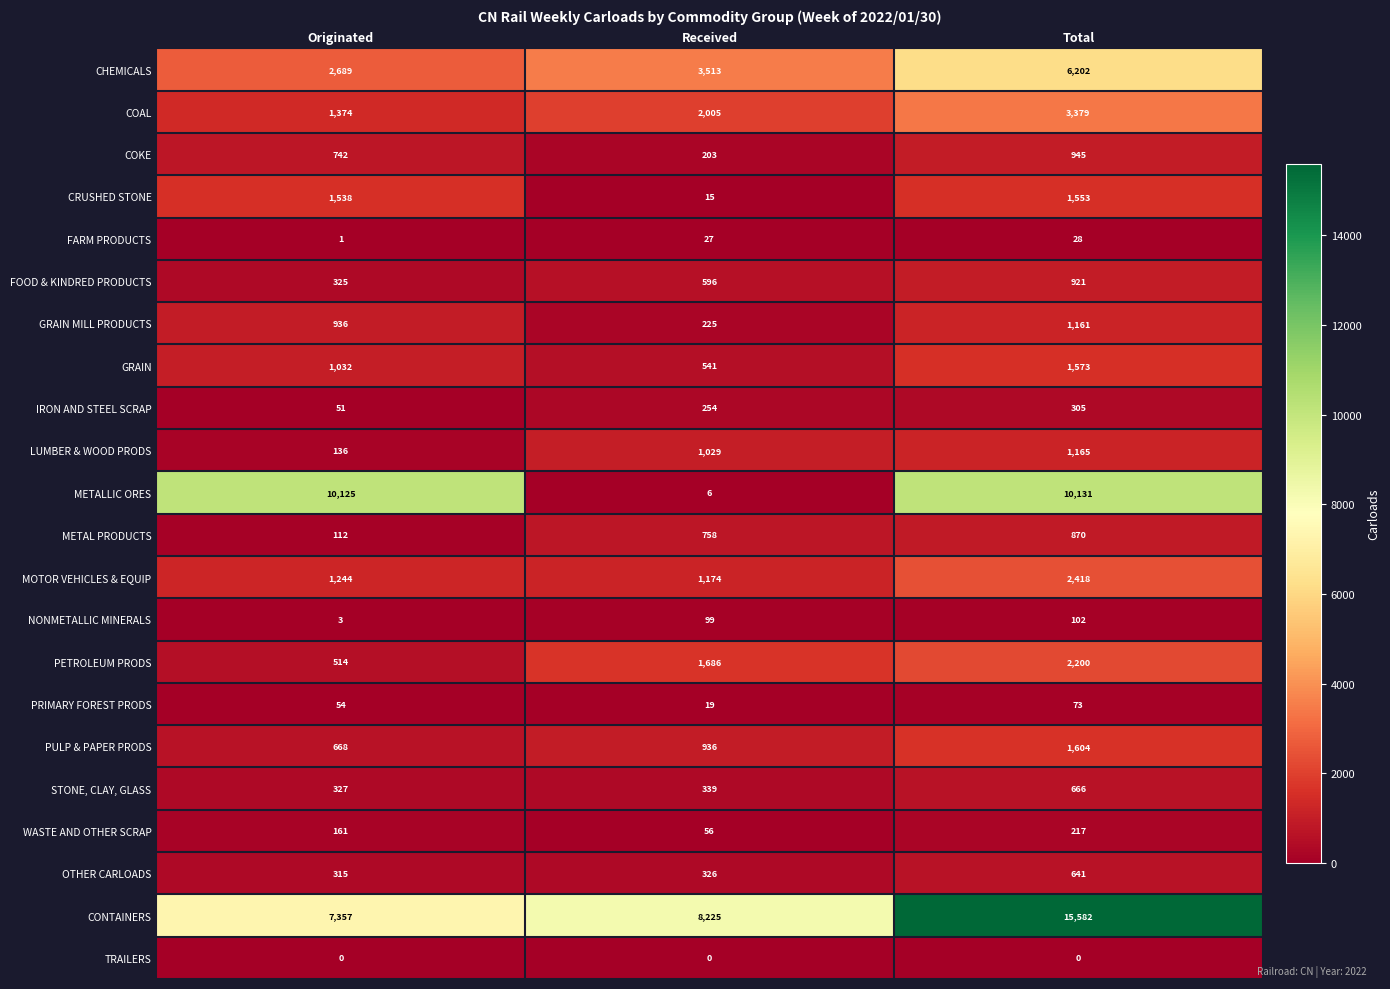

What is the average value of the NONMETALLIC MINERALS series?

68